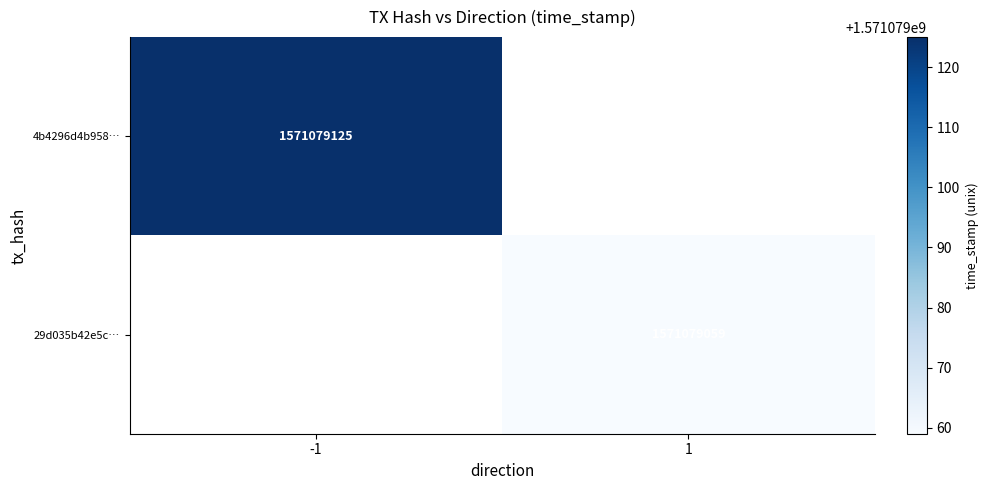

Is it true that 29d035b42e5ce441fa87392db8fdaa05ec3d868 equals 1 at direction?

True